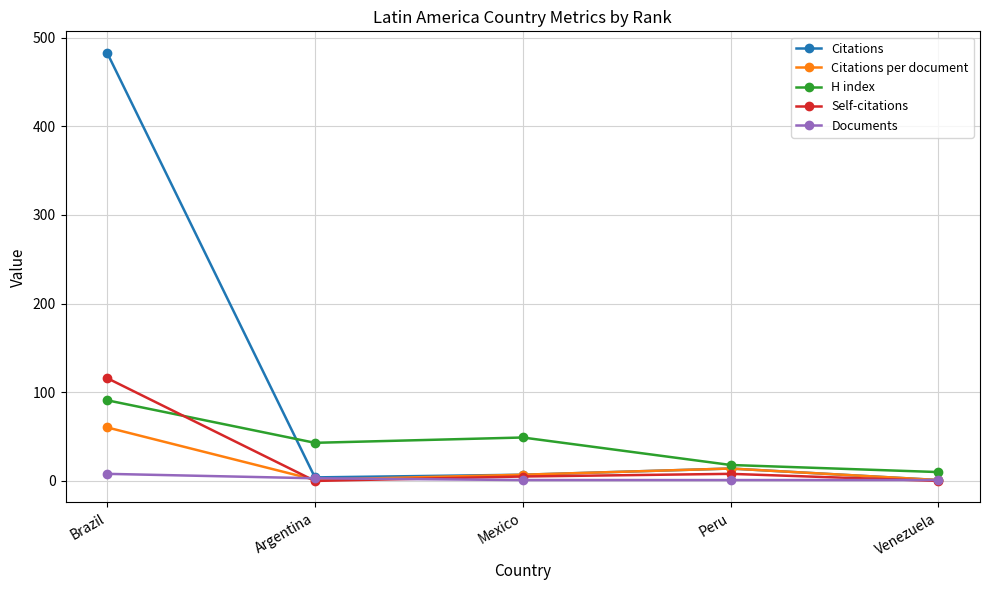

The value of Citations per document at Argentina is 1.3. True or false?

True